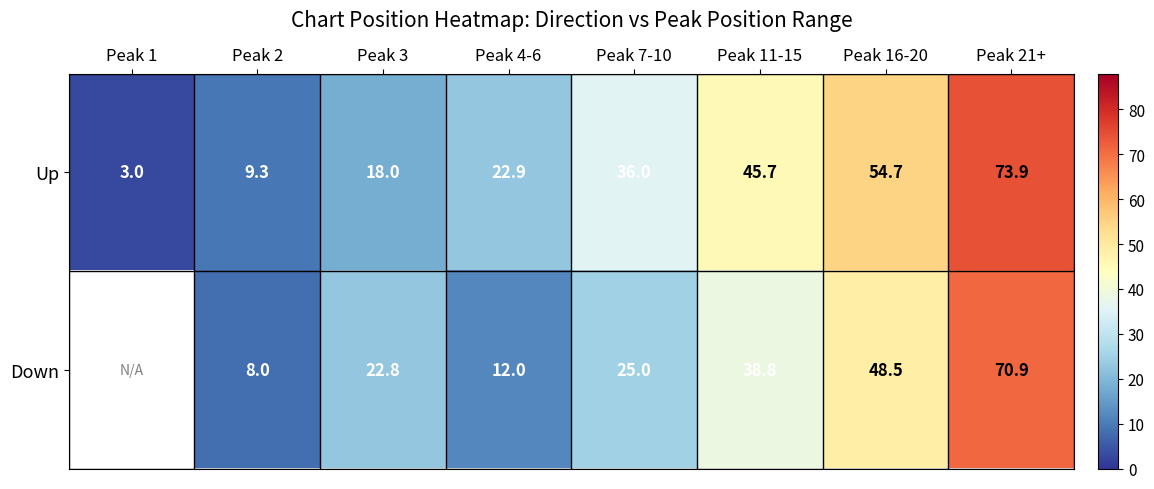

True or false: Down has a value of 20.3 at Peak 4-6.

False